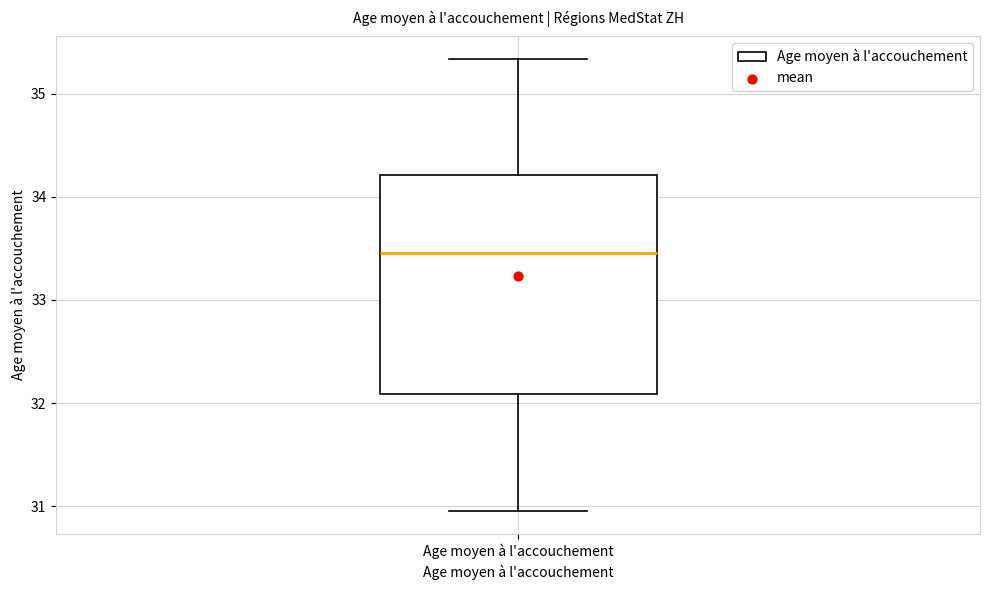

Where is the upper edge of the box for Age moyen à l'accouchement on the y-axis? The values are not printed on the chart, so give them approximately, as read against the axis.

34.2